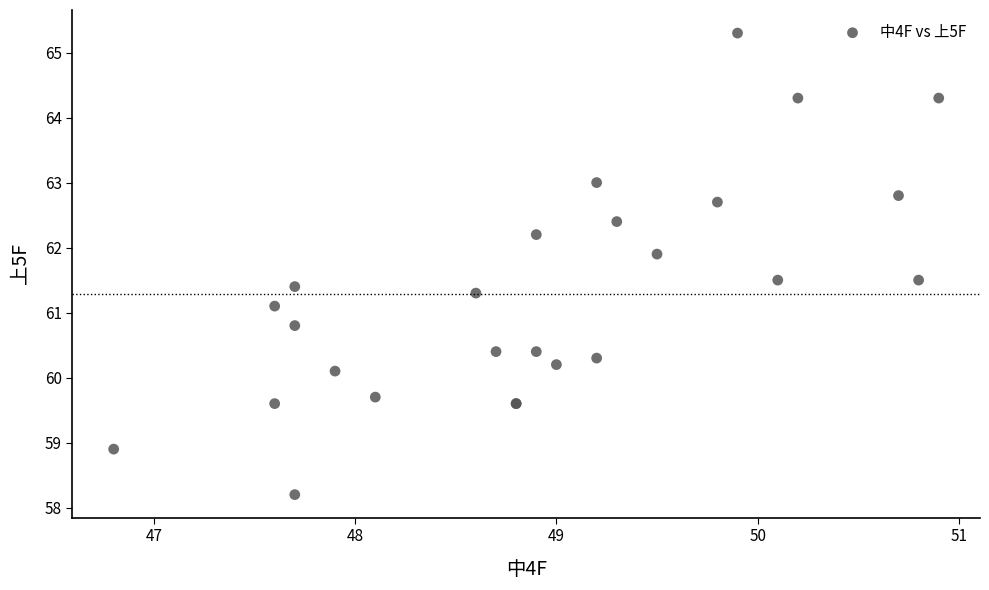

What Y value in the scatter plot is closest to 61?

61.1